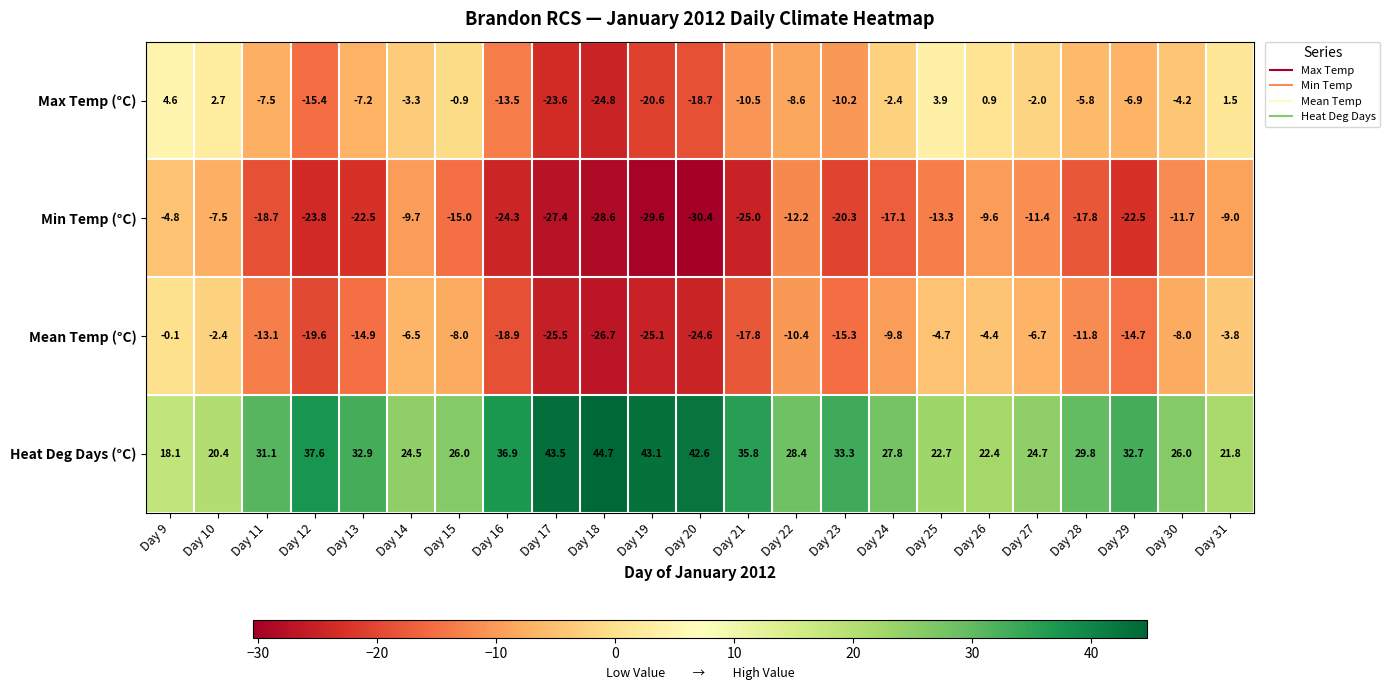

What is the sum of all Max Temp (°C) values?

-172.5